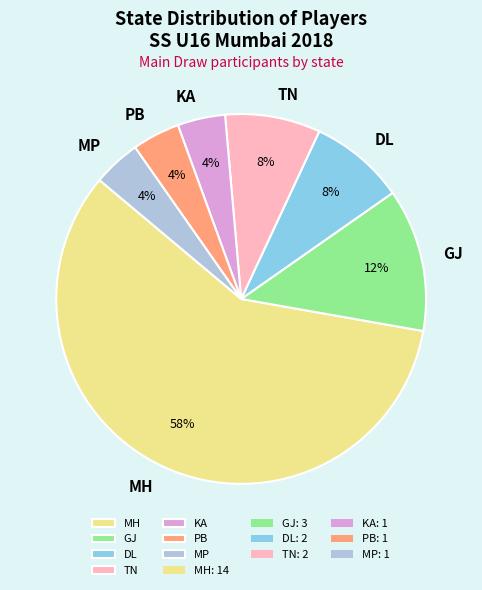

True or false: MP accounts for 4% of the total.

True